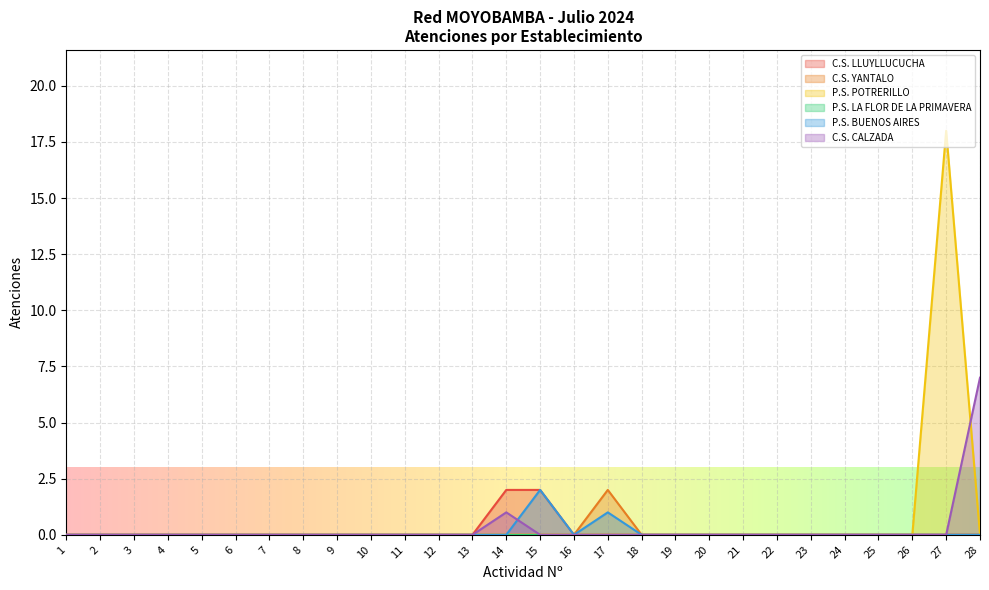

Is the value of P.S. BUENOS AIRES at 17 greater than the value of C.S. LLUYLLUCUCHA at 2?

Yes